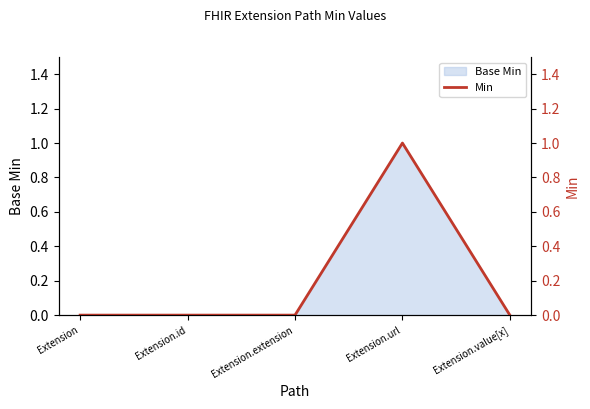

How many values are above zero?

1